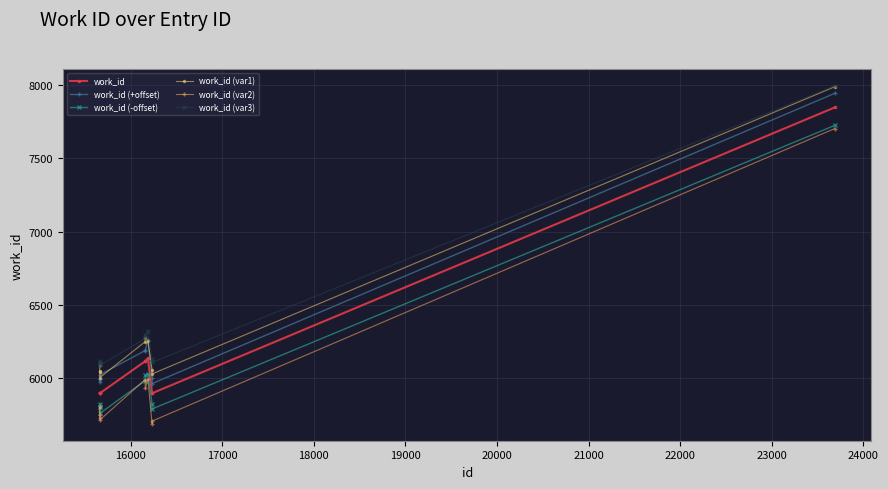

How many interior local peaks does the work_id (-offset) series have?

2